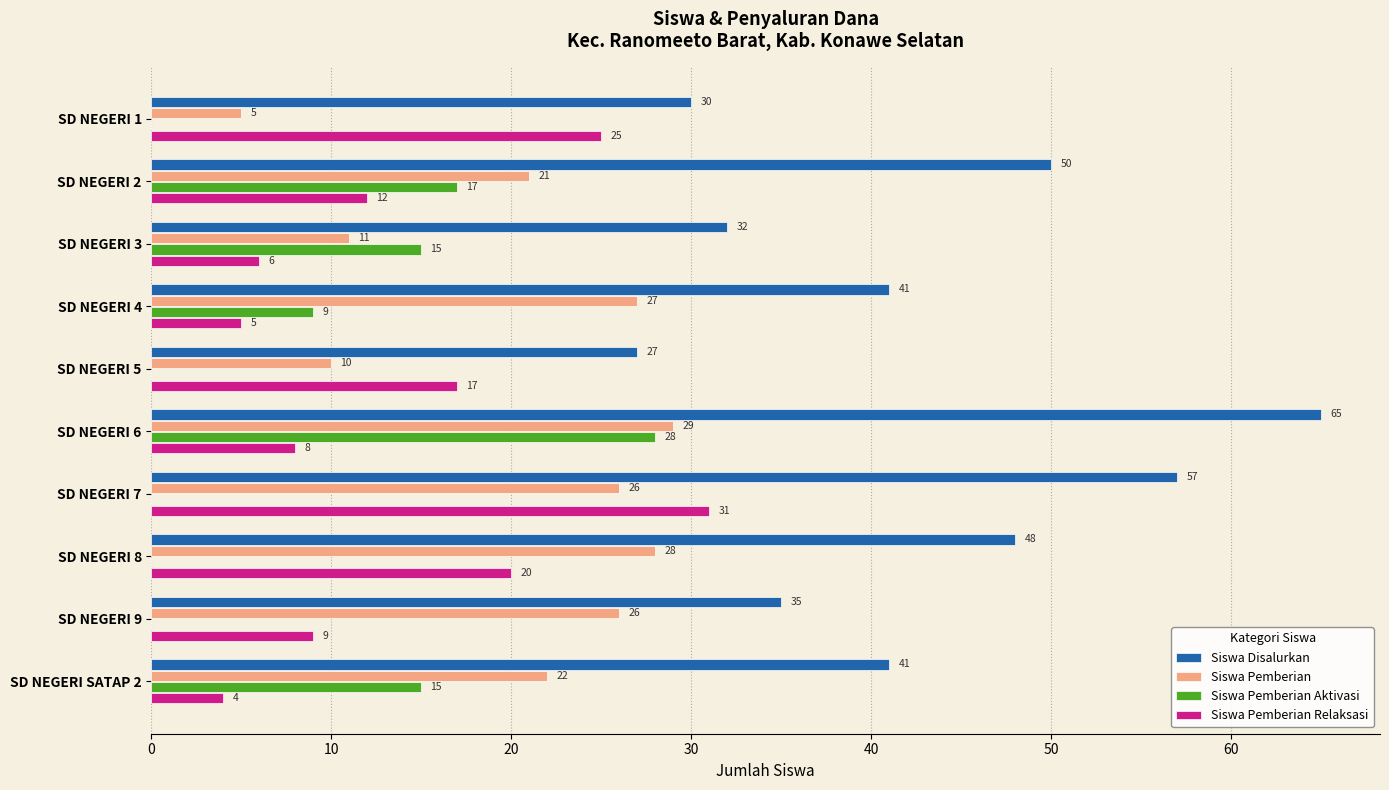

What is the maximum value shown in the chart?

65